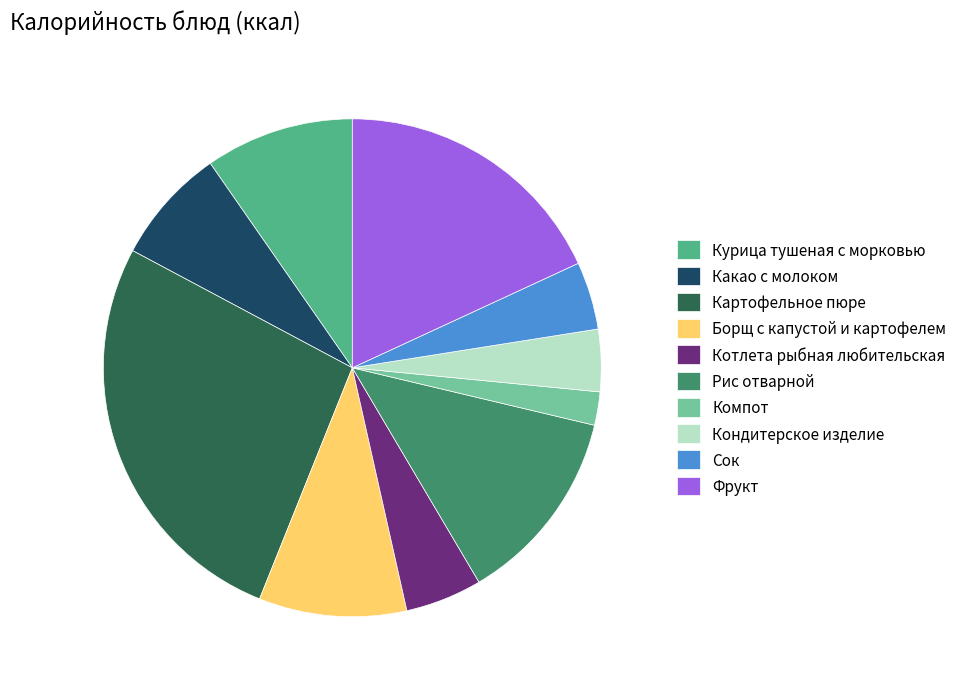

Does any single category account for the majority?

No